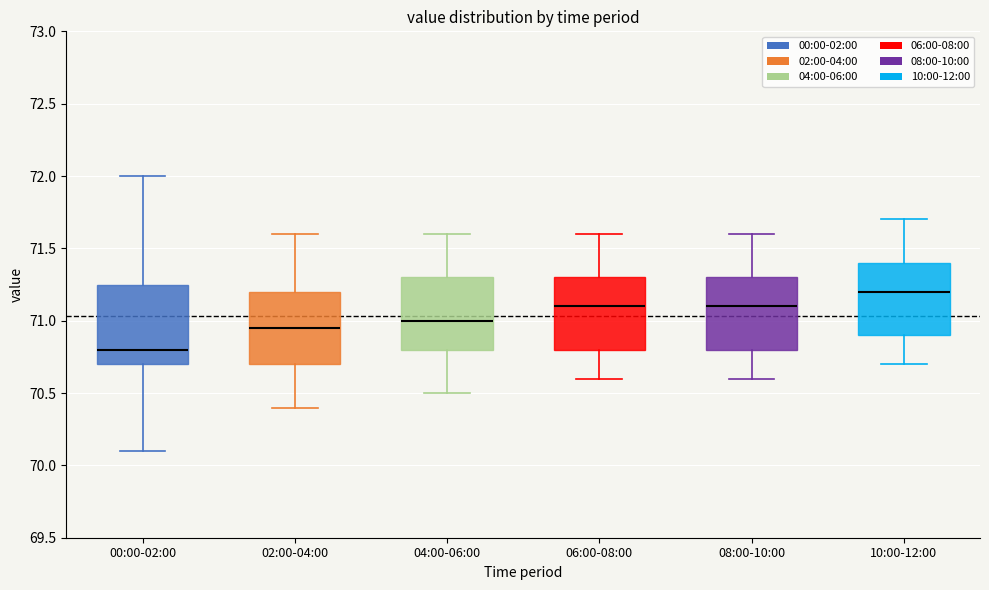

Where does the upper whisker of the box for 02:00-04:00 end on the y-axis? The values are not printed on the chart, so give them approximately, as read against the axis.

71.60